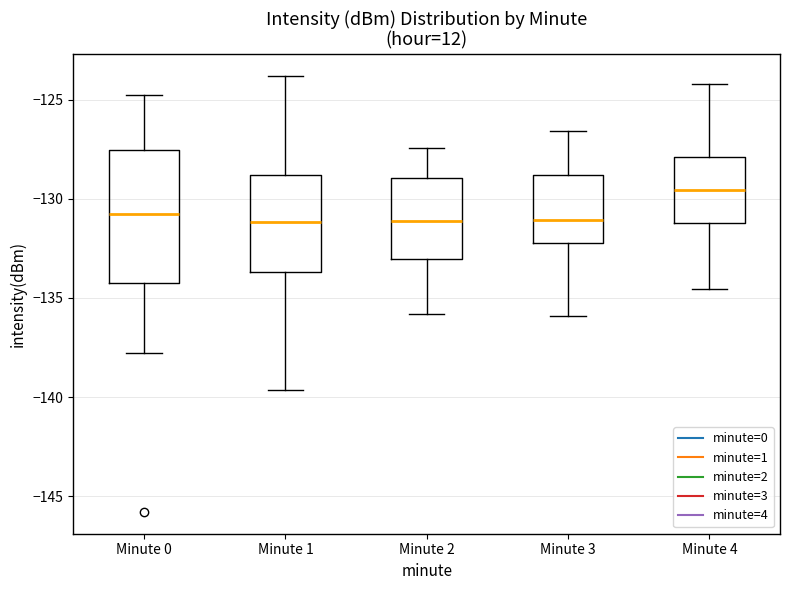

Reading left to right, transcribe this box plot: for each box, give where its median line is, the range the box spans, and where its two whiskers end, as read against the y-axis. The values are not printed on the chart, so give them approximately, as read against the axis.

Minute 0: median -131.0, box -134.5 to -127.5, whiskers -138.0 to -124.5
Minute 1: median -131.0, box -133.5 to -129.0, whiskers -139.5 to -124.0
Minute 2: median -131.0, box -133.0 to -129.0, whiskers -136.0 to -127.5
Minute 3: median -131.0, box -132.0 to -129.0, whiskers -136.0 to -126.5
Minute 4: median -129.5, box -131.0 to -128.0, whiskers -134.5 to -124.0